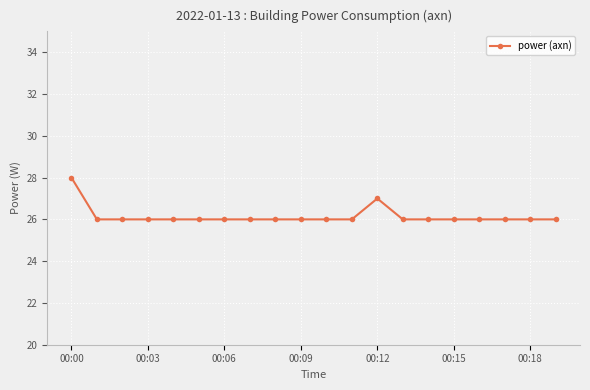

What is the minimum value shown in the chart?

26